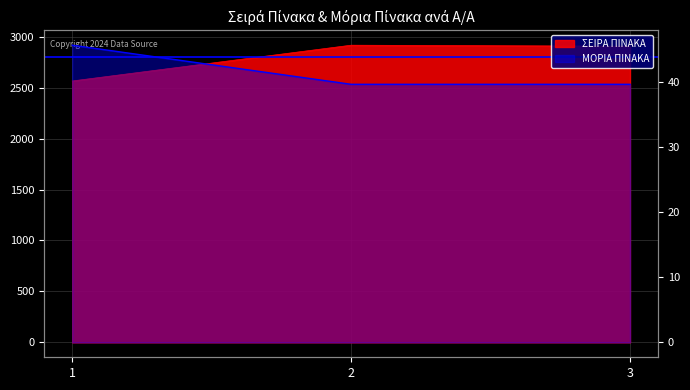

What is the average value of the ΣΕΙΡΑ ΠΙΝΑΚΑ series?

2795.7